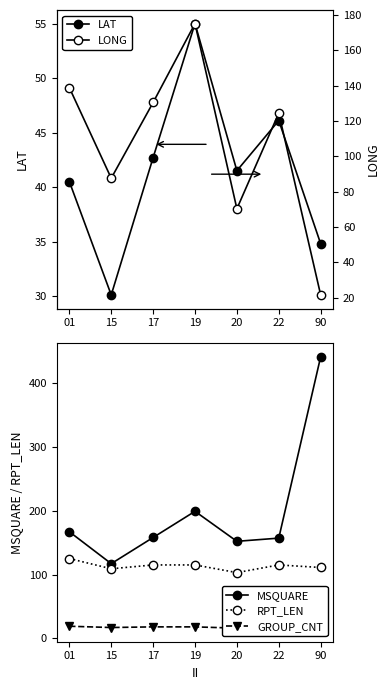

What is the value of the LONG point at the 1st from the left?

138.9